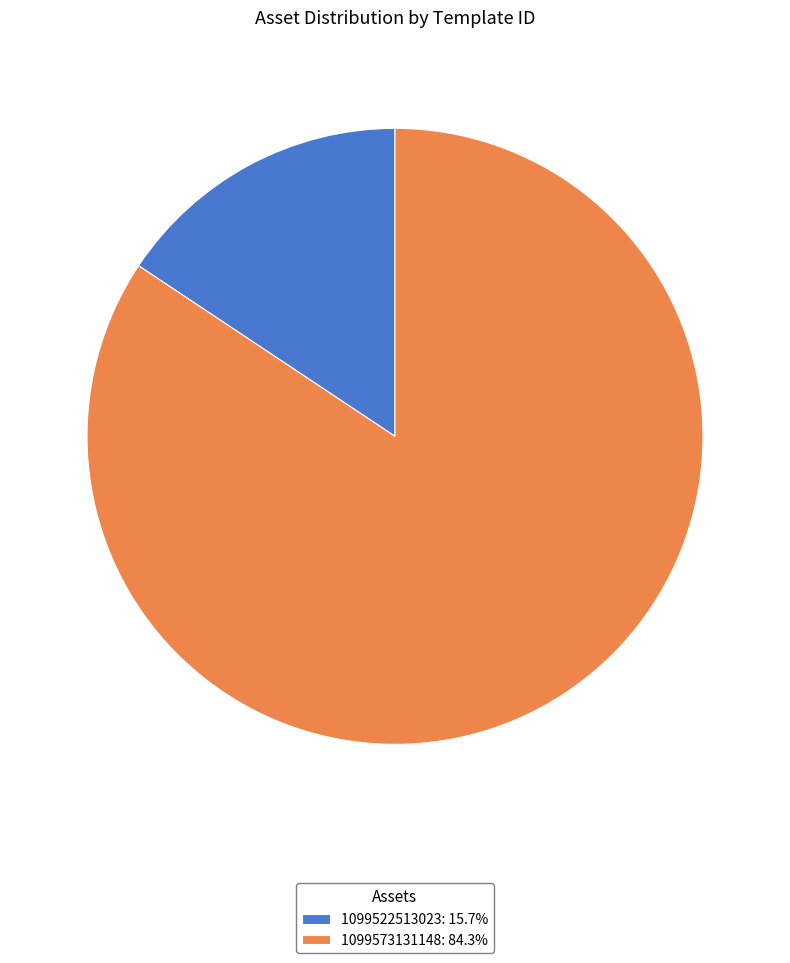

What is the ratio of the value at 1099573131148 to the value at 1099522513023?

5.4